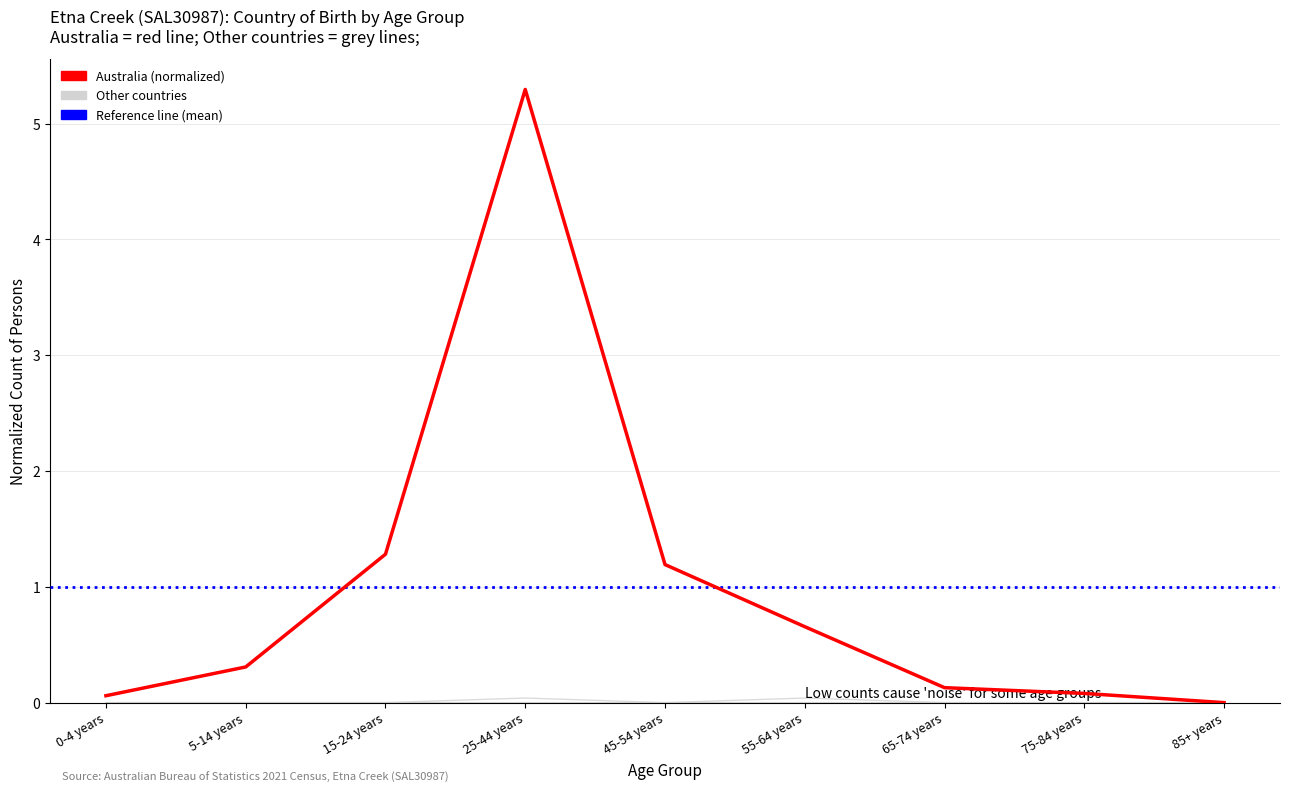

How many data points in Australia are above 0?

8